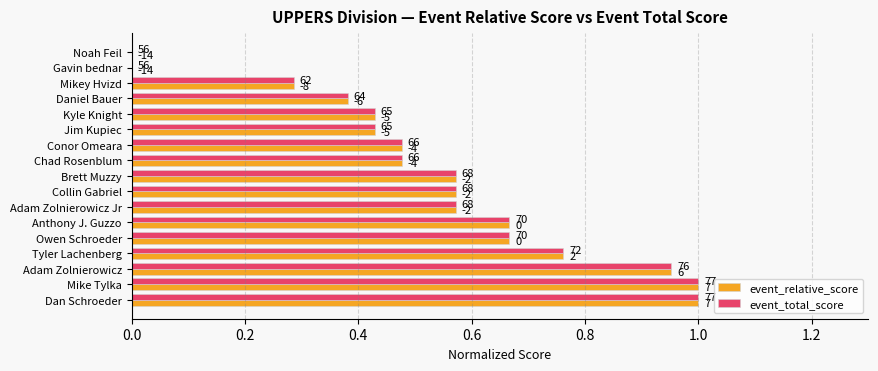

What are all the series names shown in the legend?

event_relative_score, event_total_score